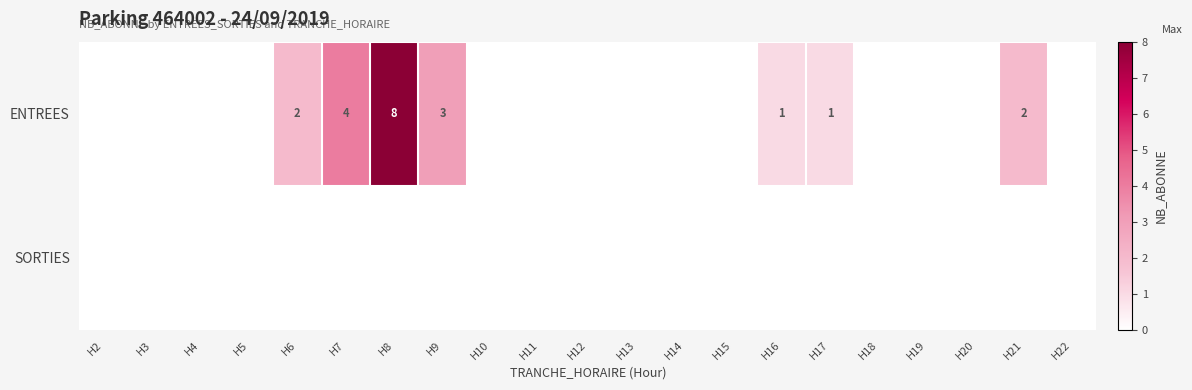

The value of ENTREES at H16 is 1. True or false?

True